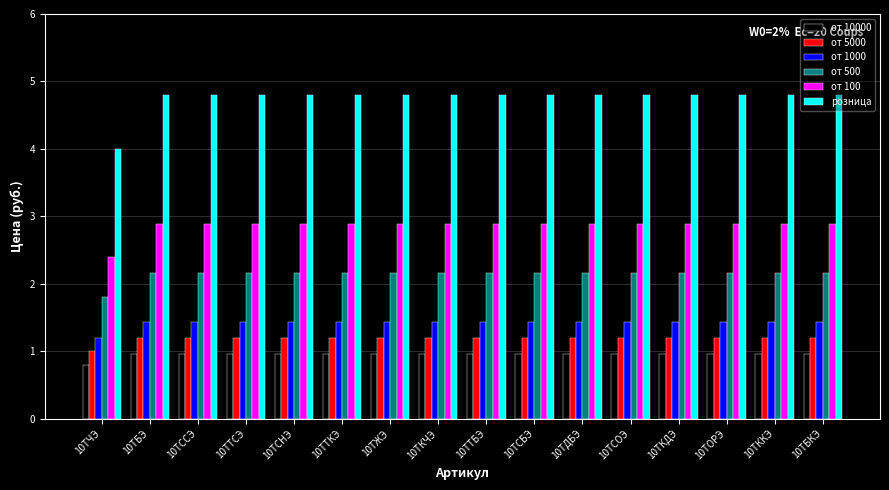

How many bars are there in each group?

6